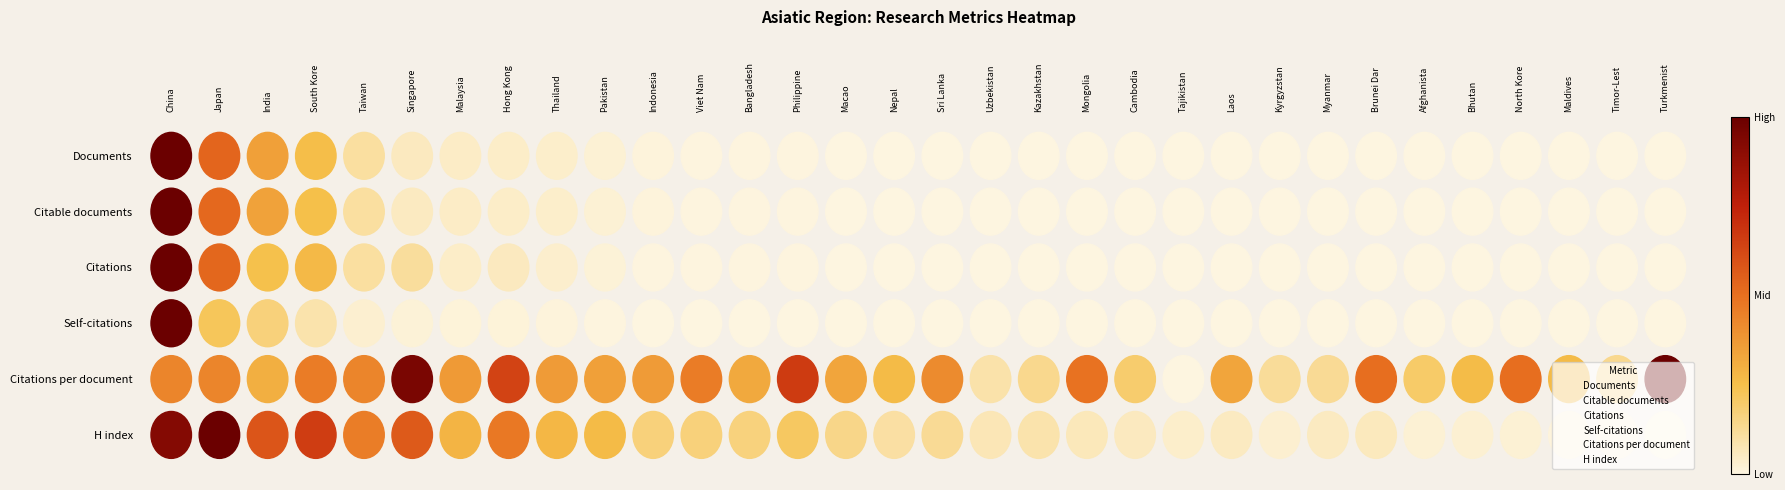

Rank the series by their average value, from lowest to highest.

H index, Citations per document, Self-citations, Citations, Citable documents, Documents